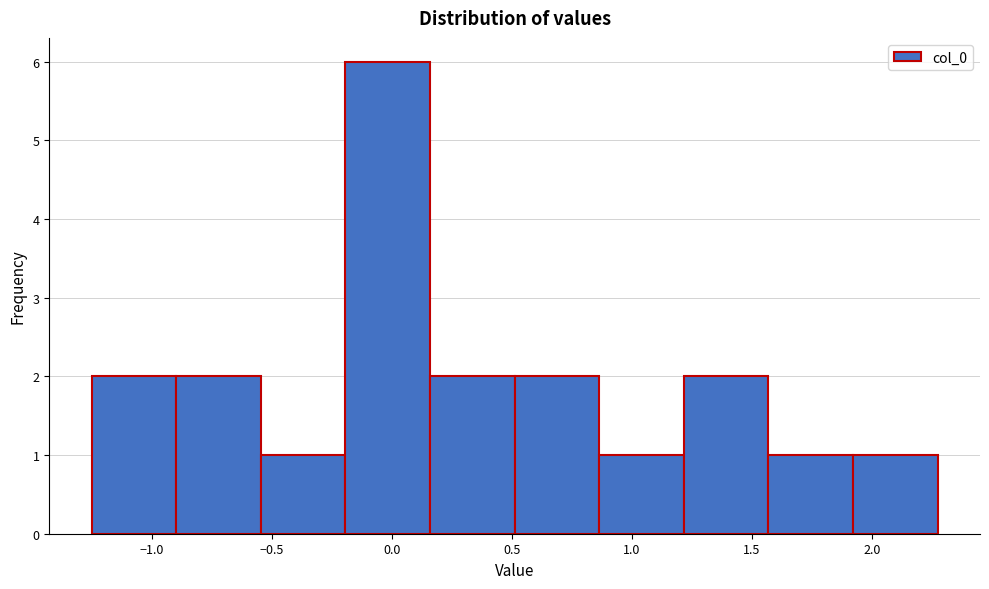

Reading left to right, transcribe this chart: for each bar, give the range it covers on the x-axis and its height. Neither the bar edges nor the heights are printed on the chart, so give them approximately, as read against the axes.

-1.25 to -0.90: 2
-0.90 to -0.55: 2
-0.55 to -0.20: 1
-0.20 to 0.15: 6
0.15 to 0.50: 2
0.50 to 0.85: 2
0.85 to 1.20: 1
1.20 to 1.55: 2
1.55 to 1.90: 1
1.90 to 2.25: 1